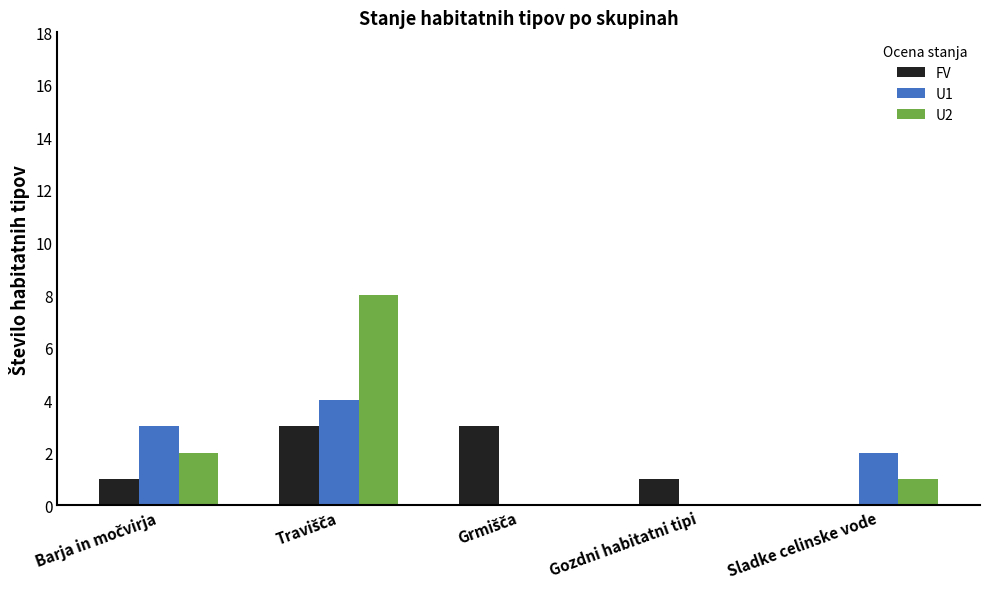

The U2 series shows 0 at Gozdni habitatni tipi. True or false?

True